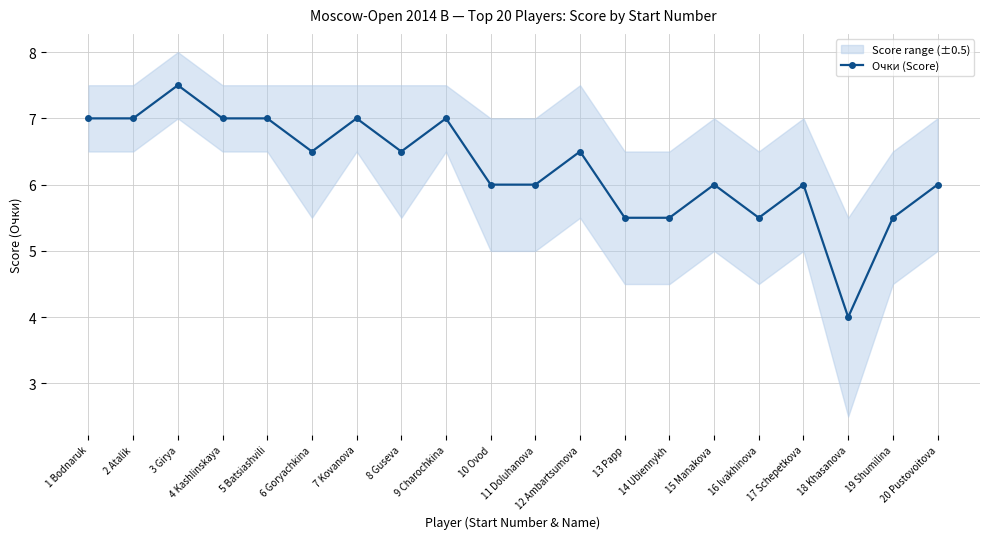

How many interior local valleys (lower than both neighbors) does the data have?

4